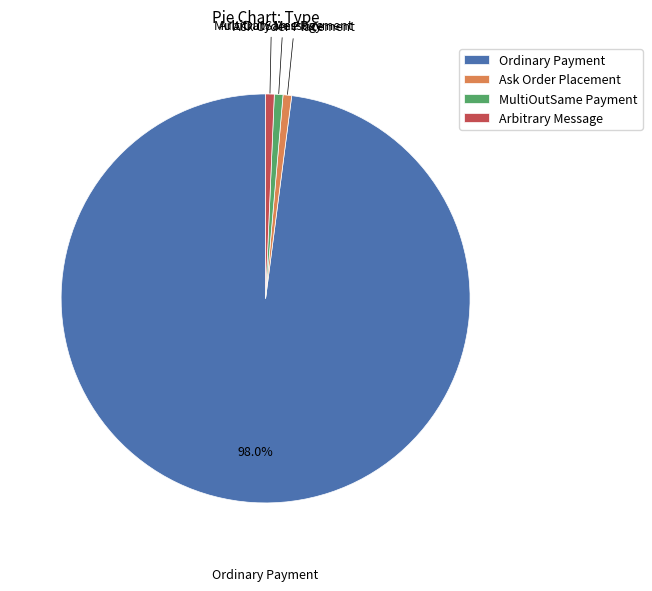

Is Ordinary Payment the majority of the pie?

Yes